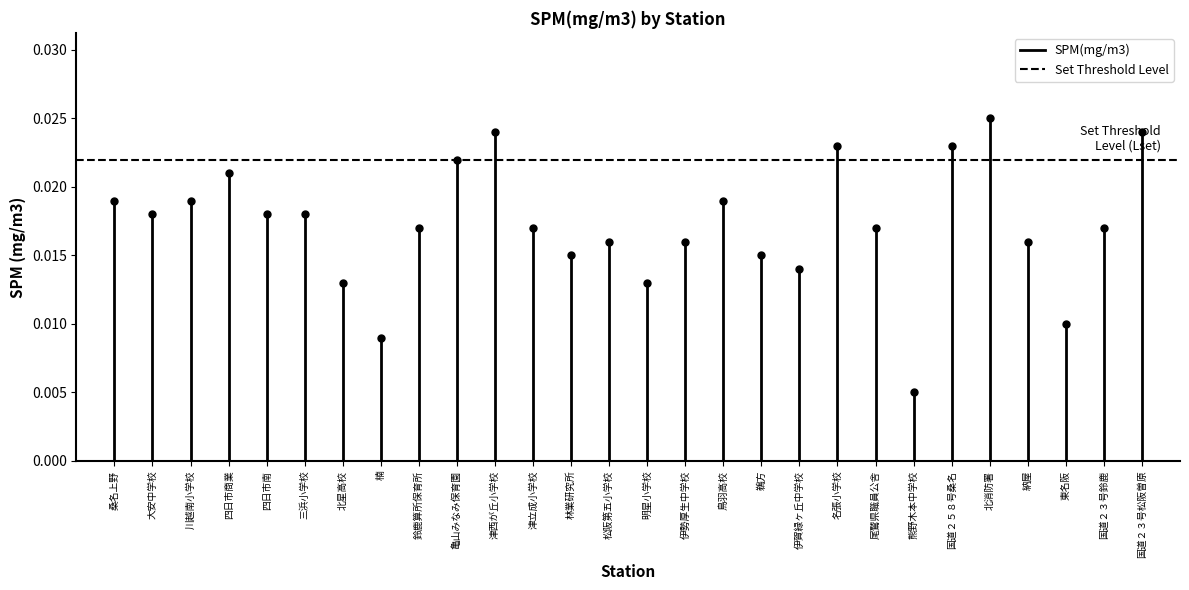

The value of SPM(mg/m3) at 桑名上野 is 0.0. True or false?

True